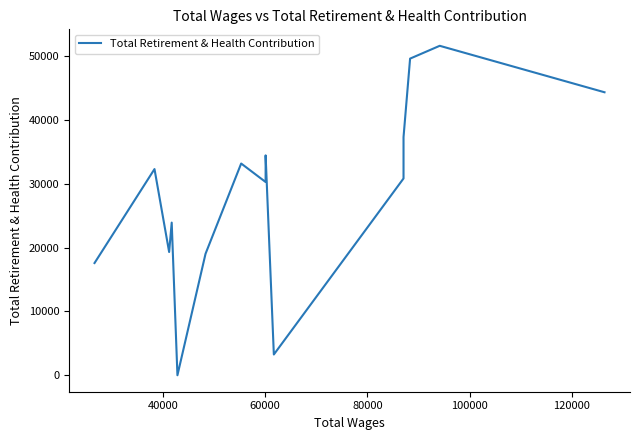

What is the average value?

28485